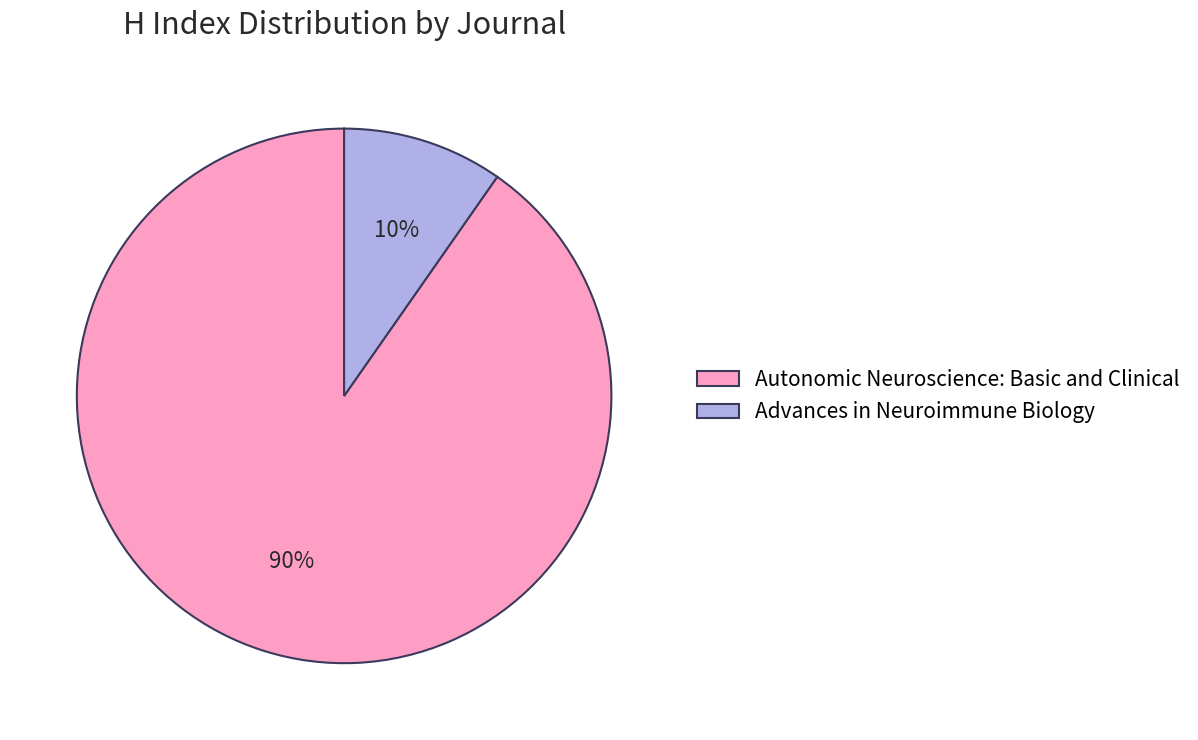

To the nearest percent, what is the average slice percentage?

50%